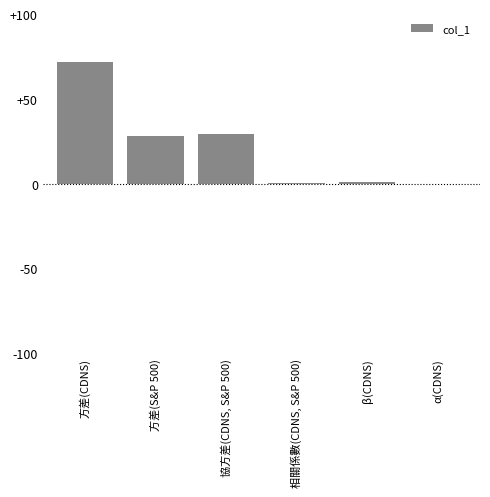

Are the bars horizontal?

No